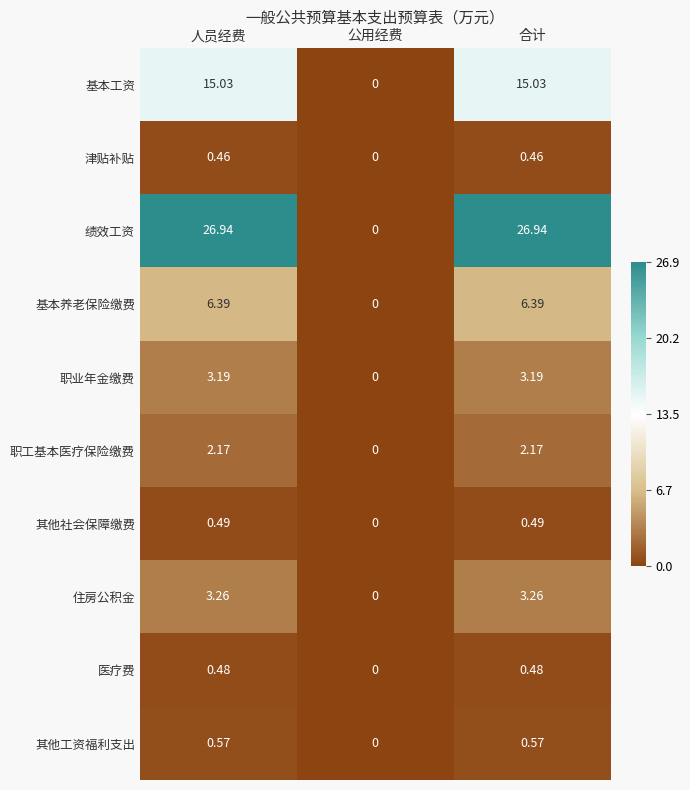

Which series has the largest total across all categories?

绩效工资